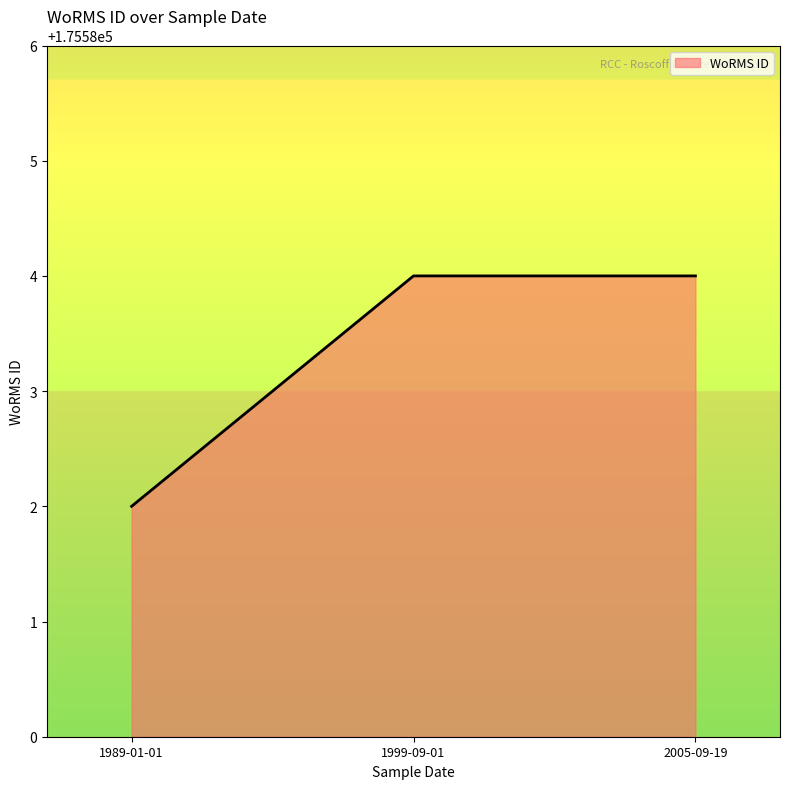

What position from the right is 1999-09-01?

2